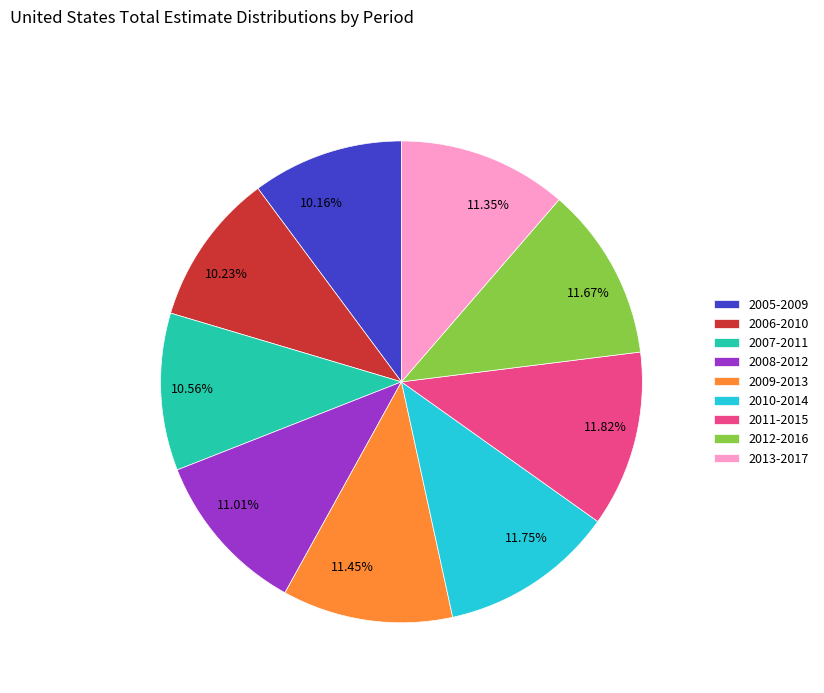

Is there a majority slice in this chart?

No